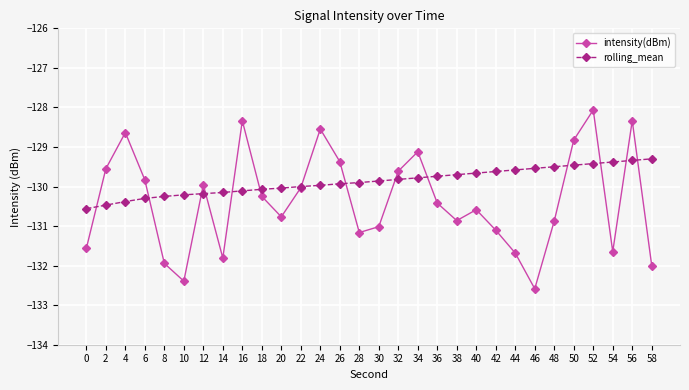

True or false: intensity(dBm) and rolling_mean cross at least once.

True